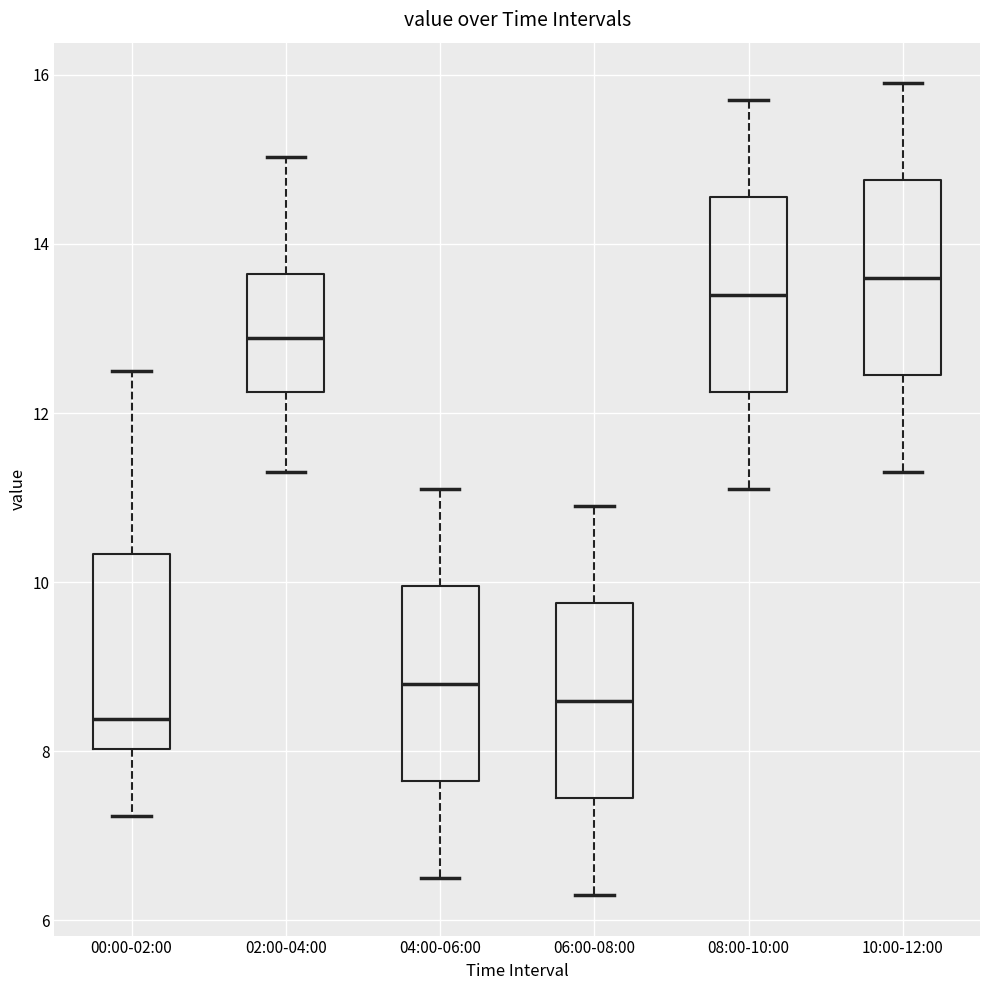

Where does the median line of the box for 02:00-04:00 sit on the y-axis? The values are not printed on the chart, so give them approximately, as read against the axis.

12.8